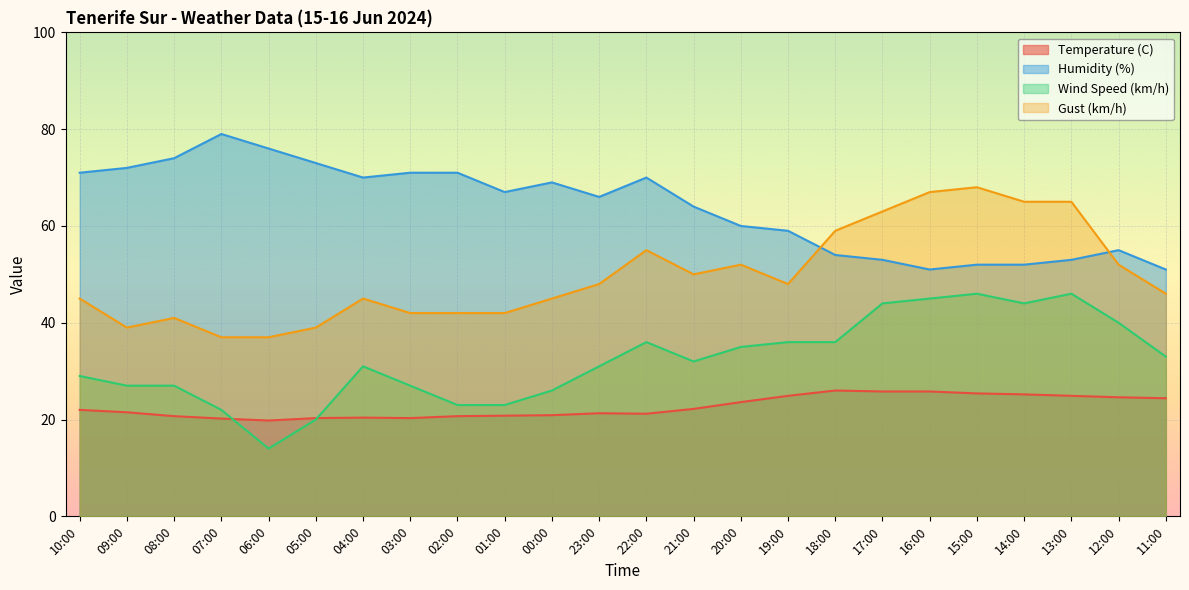

What is the sum of all Temperature (C) values?

542.9